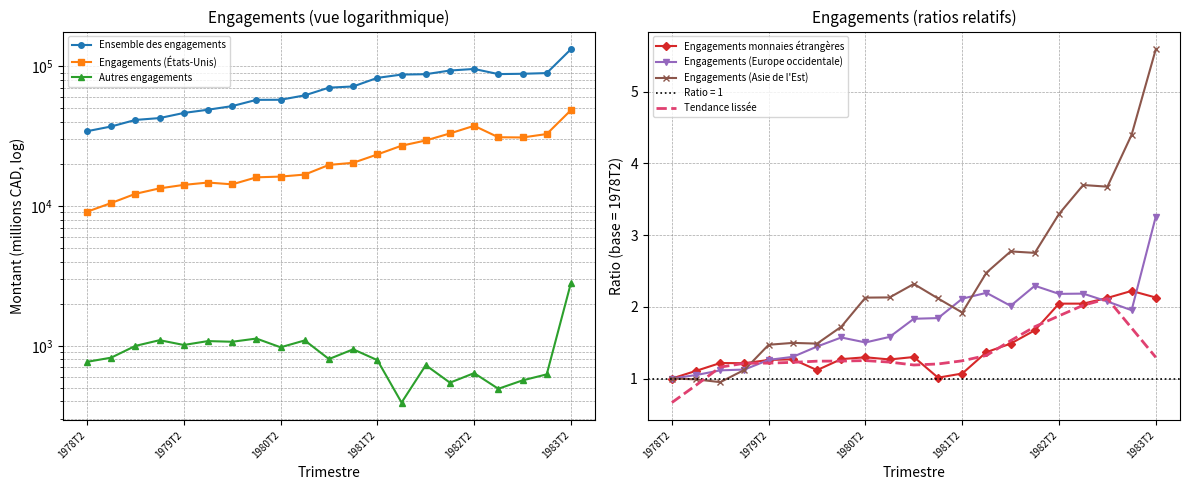

Where is Engagements monnaies étrangères nearest to the value 1?

1978T2